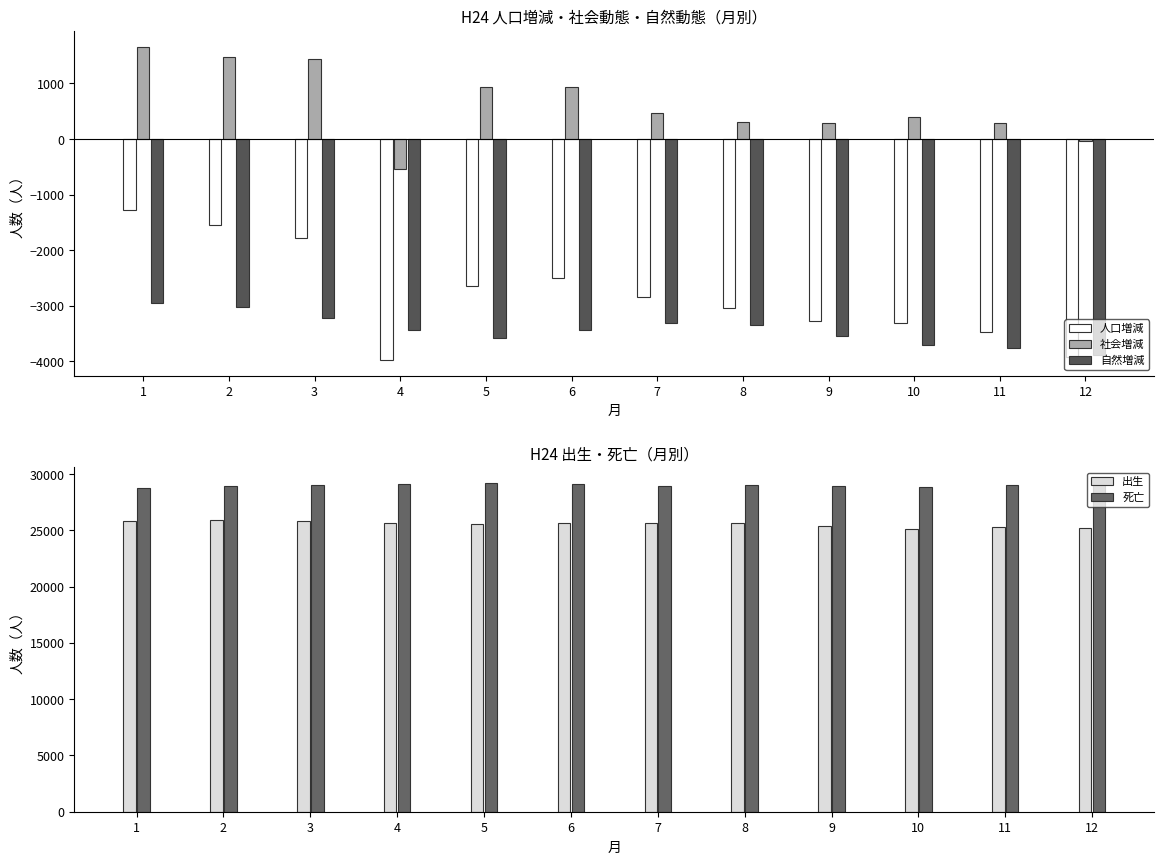

How many bars are there in total?

60